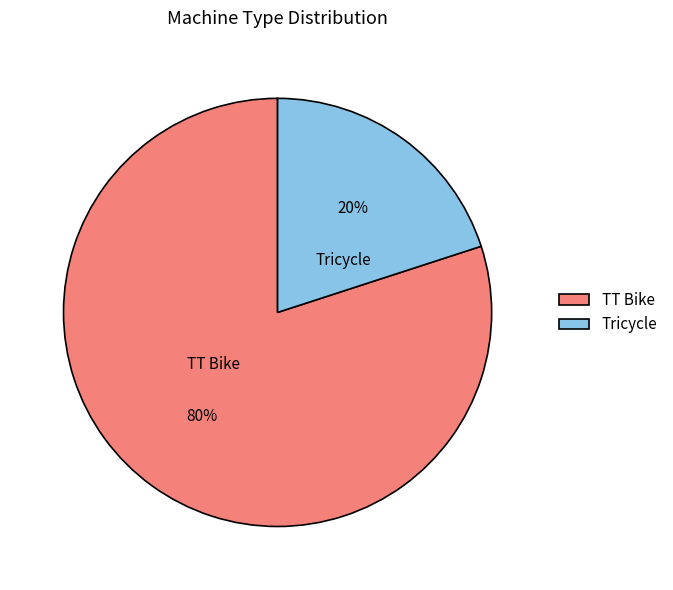

Between TT Bike and Tricycle, which is larger?

TT Bike